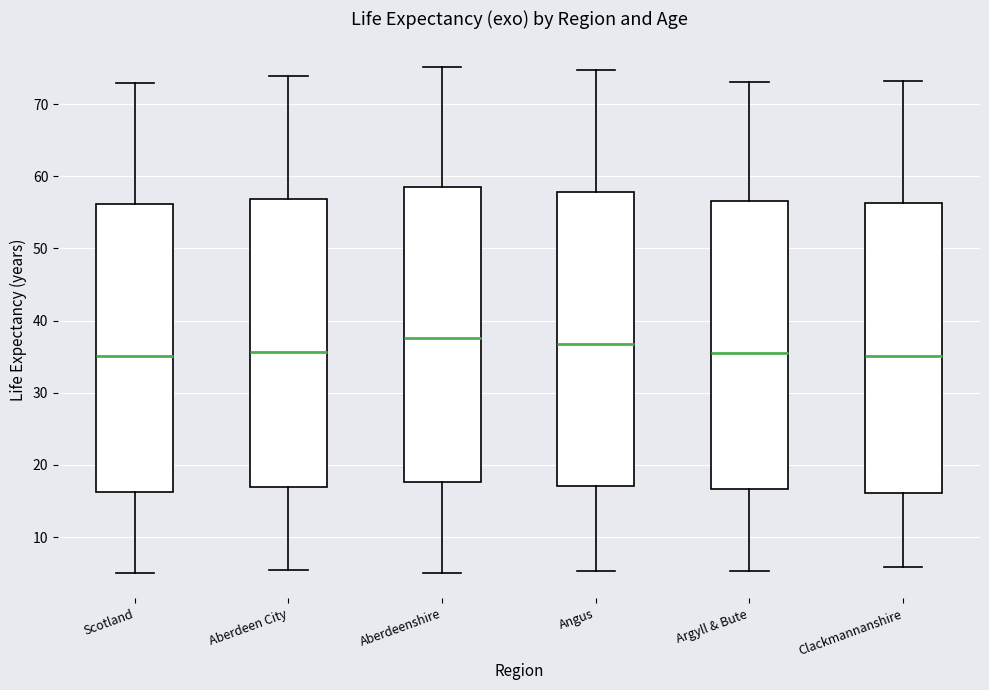

Reading left to right, read every box against the y-axis: the position of its median line, the range the box covers, and the ends of its whiskers. The values are not printed on the chart, so give them approximately, as read against the axis.

Scotland: median 35, box 16 to 56, whiskers 5 to 73
Aberdeen City: median 36, box 17 to 57, whiskers 5 to 74
Aberdeenshire: median 38, box 18 to 59, whiskers 5 to 75
Angus: median 37, box 17 to 58, whiskers 5 to 75
Argyll & Bute: median 35, box 17 to 57, whiskers 5 to 73
Clackmannanshire: median 35, box 16 to 56, whiskers 6 to 73